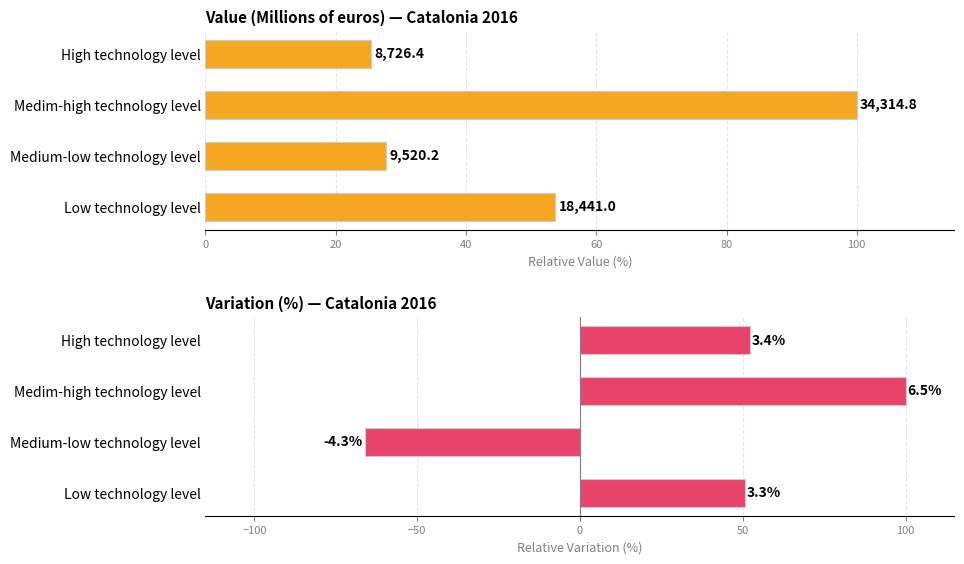

What are all the series names shown in the legend?

Value (M€), Variation (%)